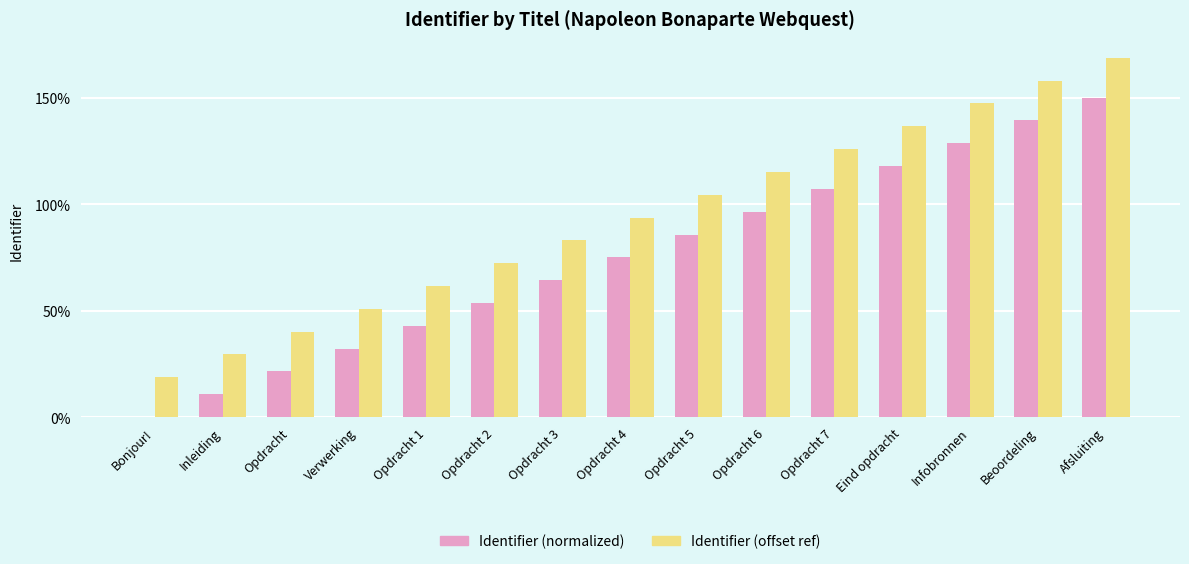

Is it true that Identifier (offset ref) equals 218.3 at Eind opdracht?

False